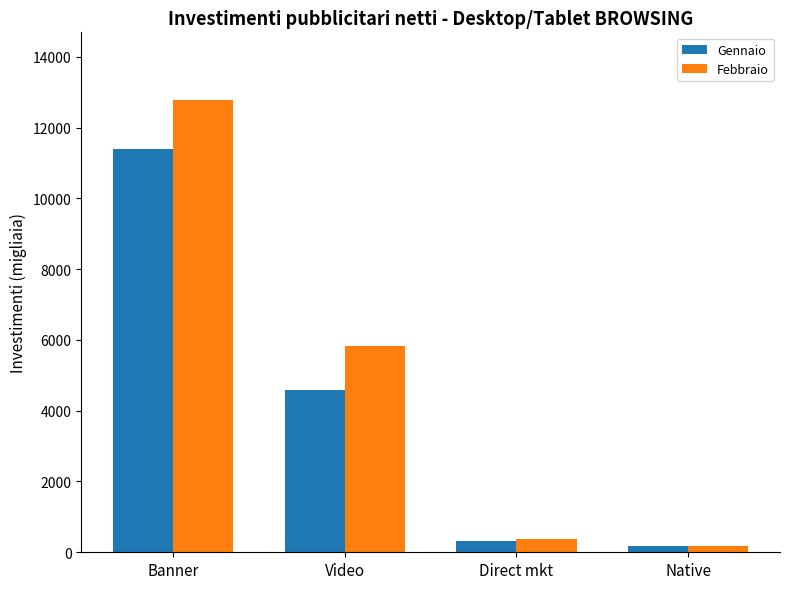

The value of Febbraio at Direct mkt is 384.2. True or false?

True